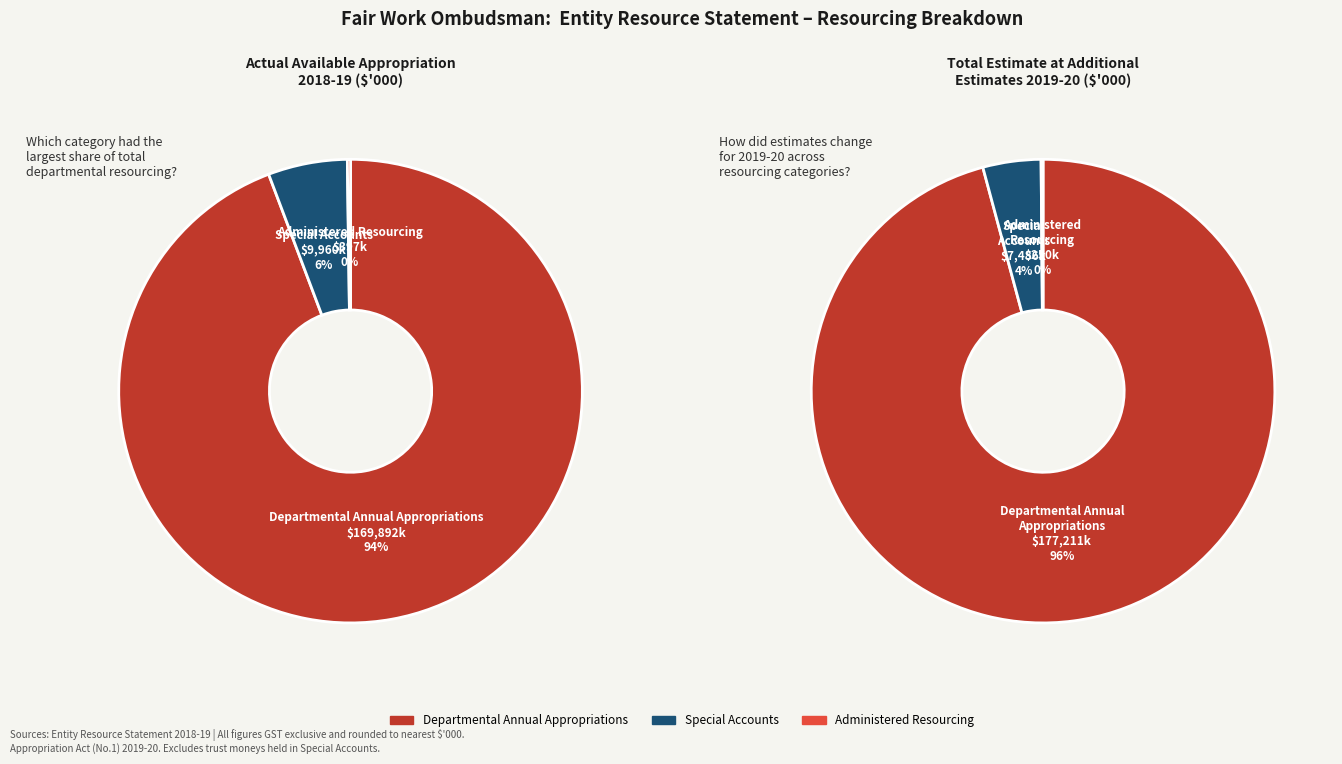

What is the change in value from Departmental Annual Appropriations to Administered Resourcing?

-169495